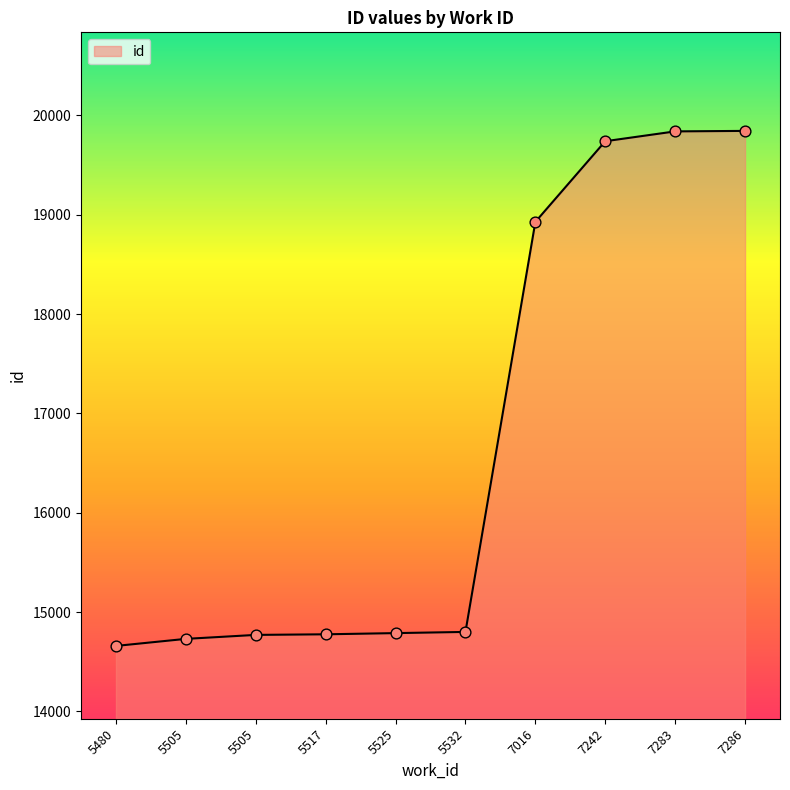

Between 7283 and 7242, which is larger?

7283